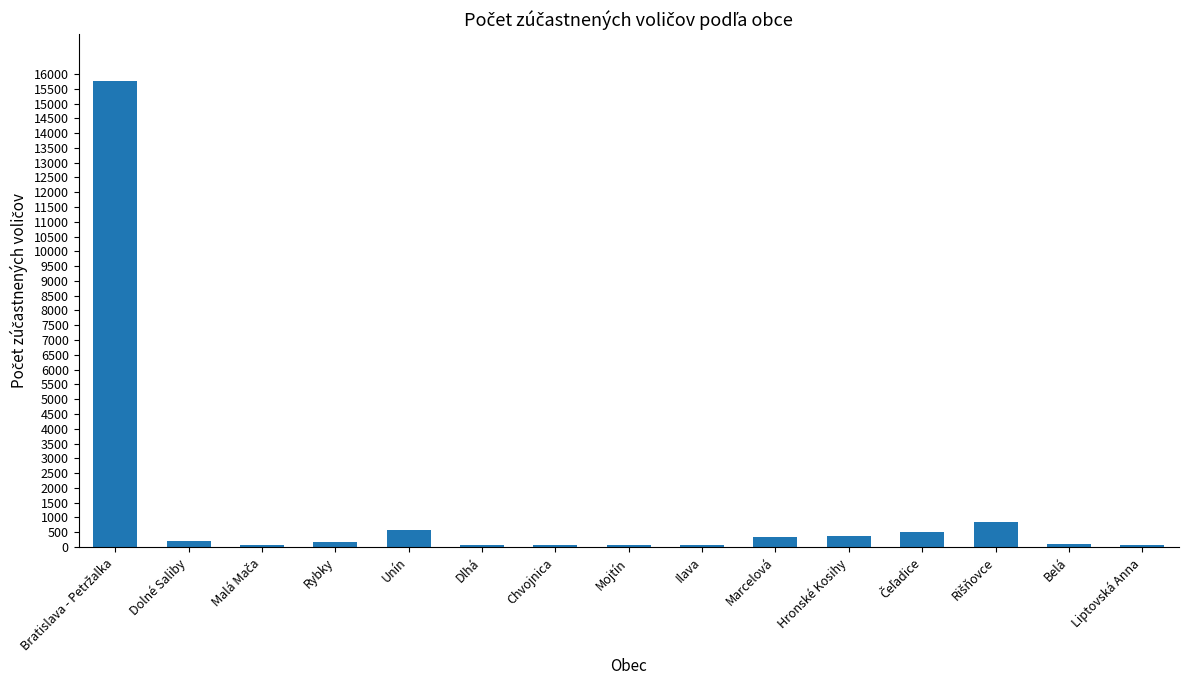

What is the difference between the maximum and minimum values?

15713